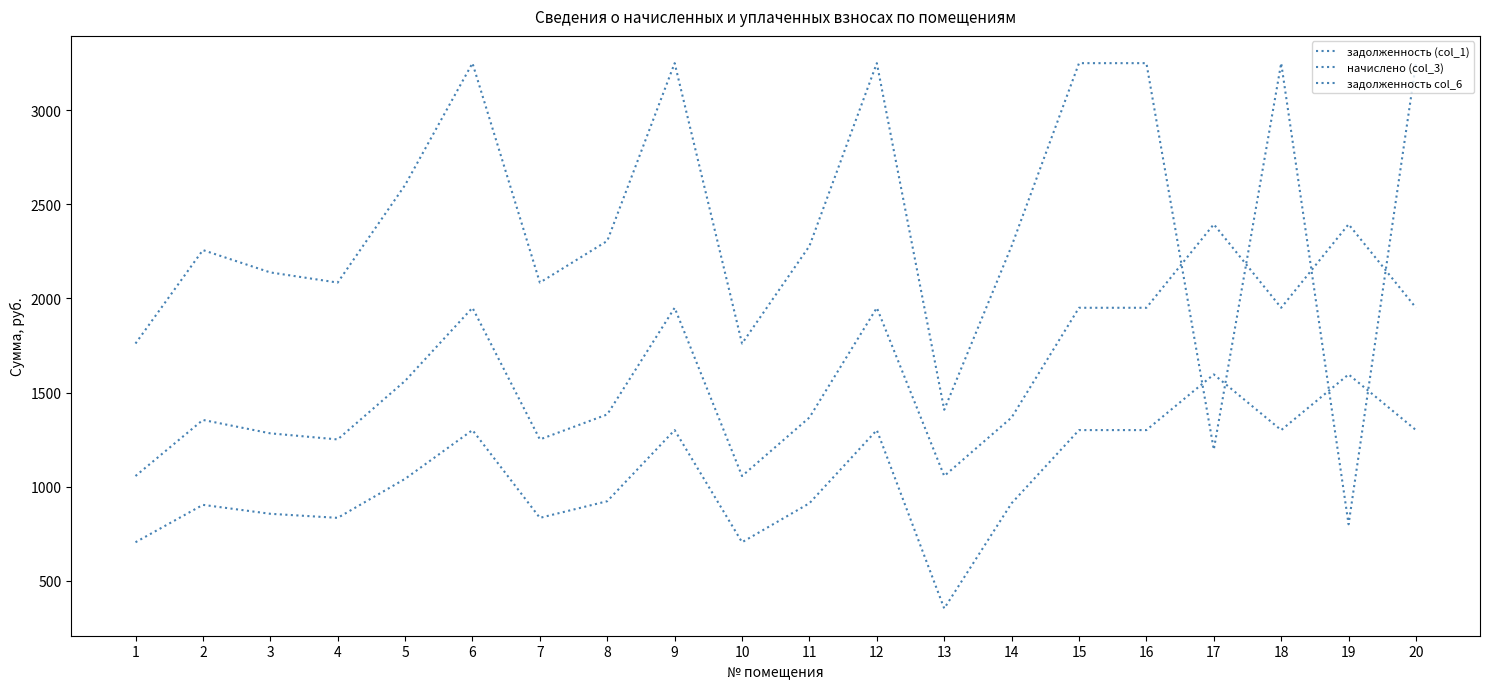

Does the chart display data point markers on the line(s)?

No